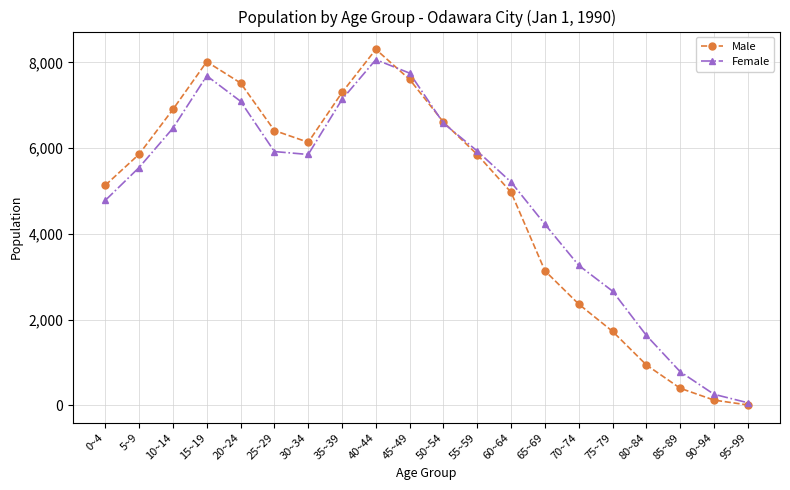

At which category does Male reach its first local valley?

30~34